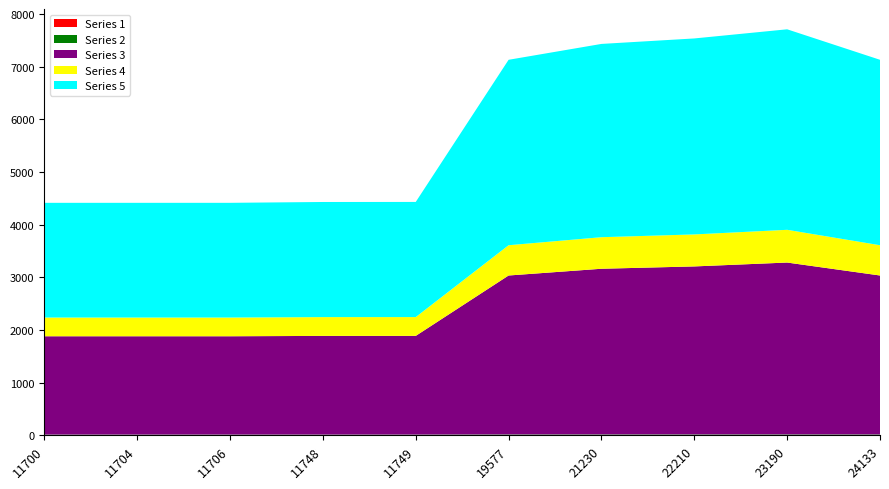

Reading left to right, what are all the values shown in this chart?

11700=4444	11704=4444	11706=4444	11748=4460	11749=4461	19577=7184	21230=7488	22210=7593	23190=7768	24133=7184